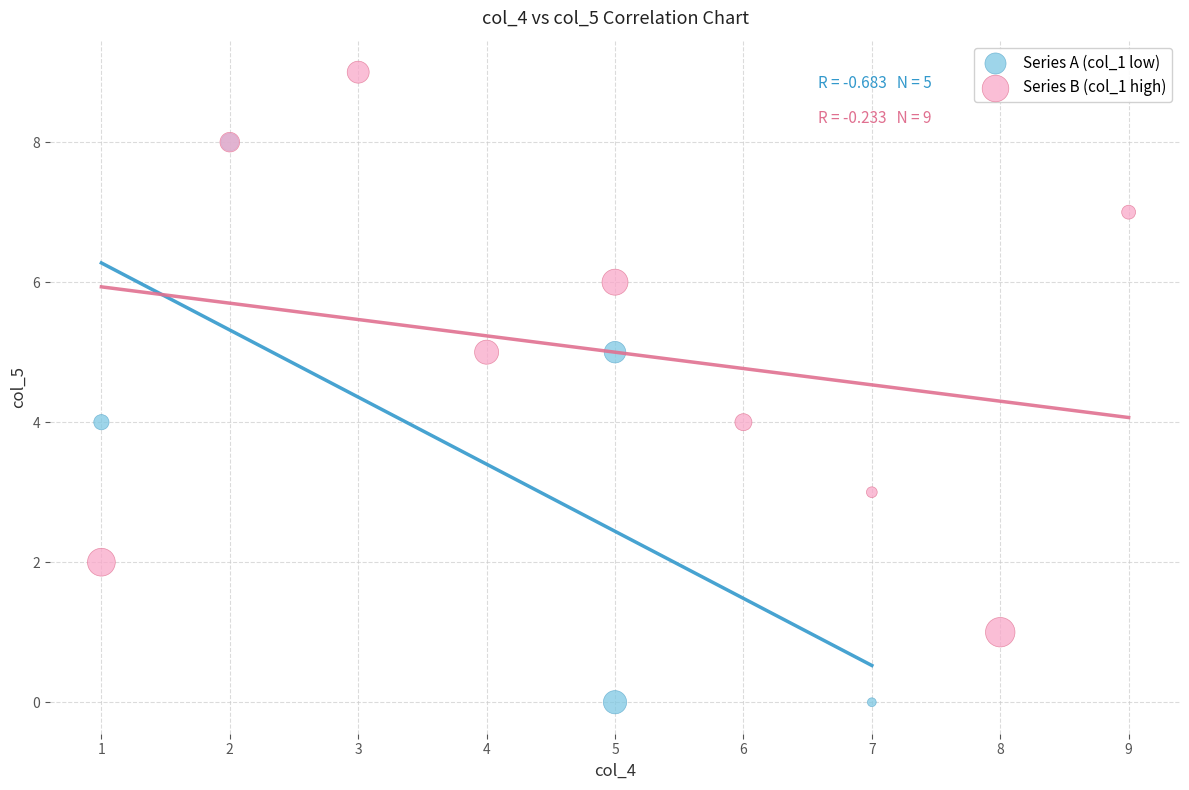

Which series contains the highest Y value?

Series B (col_1 high)